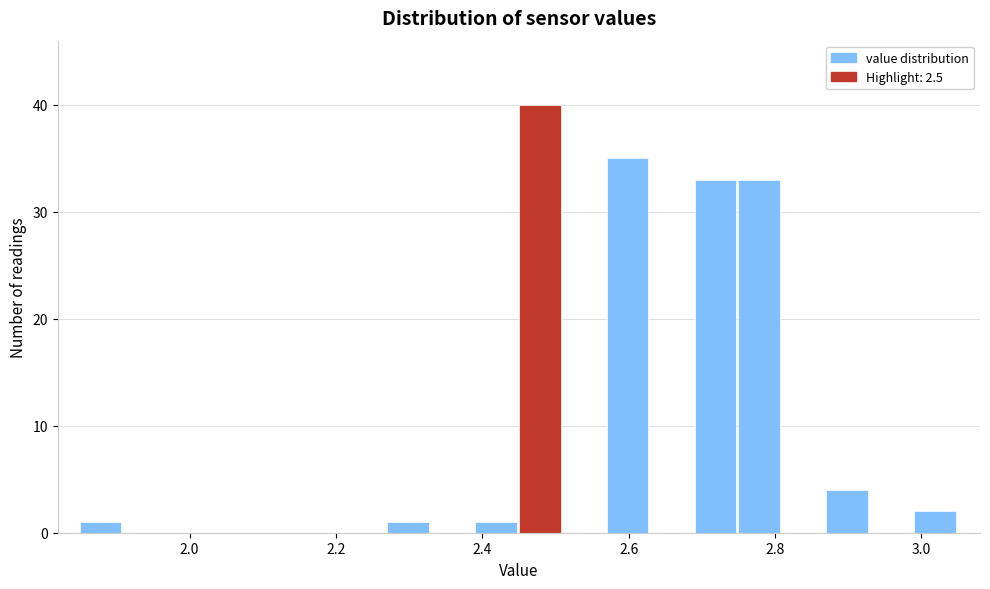

Read against the x-axis, roughly where is the centre of the tallest bar?

2.48